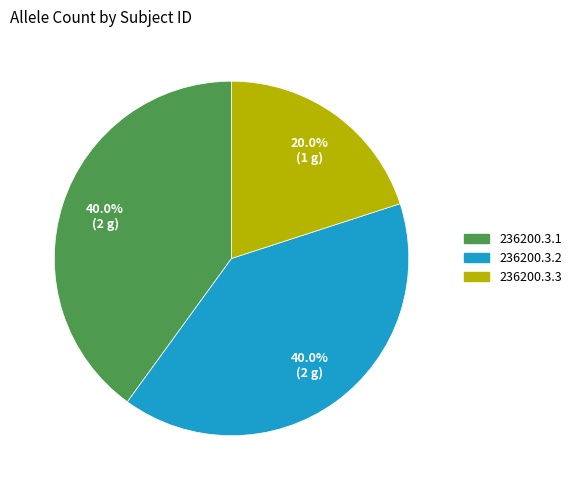

The 236200.3.3 slice represents 15% of the pie. True or false?

False